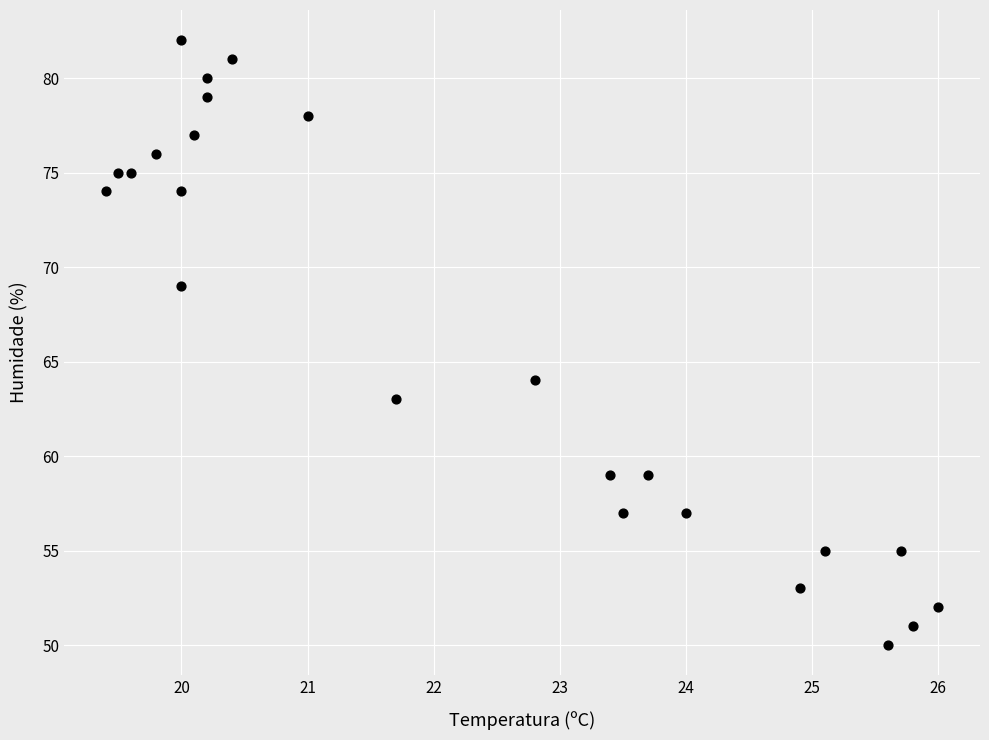

What Y value in the scatter plot is closest to 66?

64